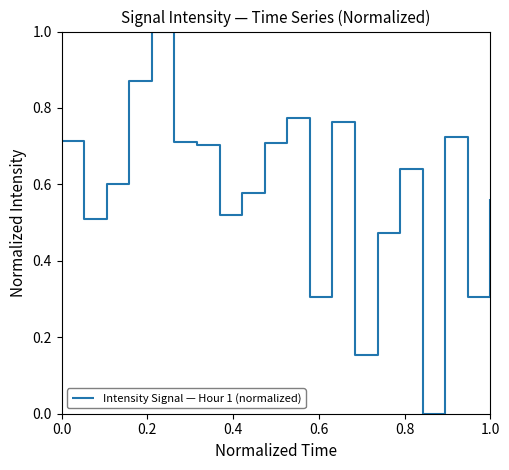

What is the difference between the maximum and minimum values?

1.0